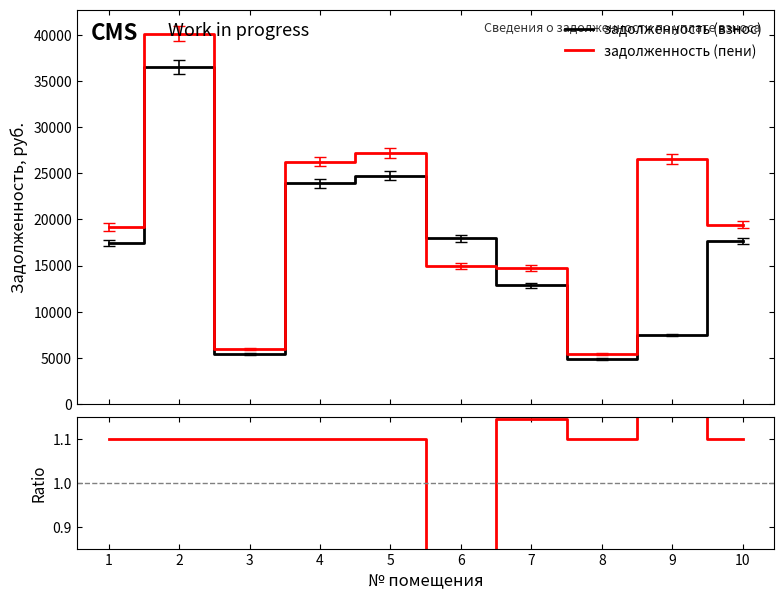

What is the approximate value of ratio at 9?

3.6